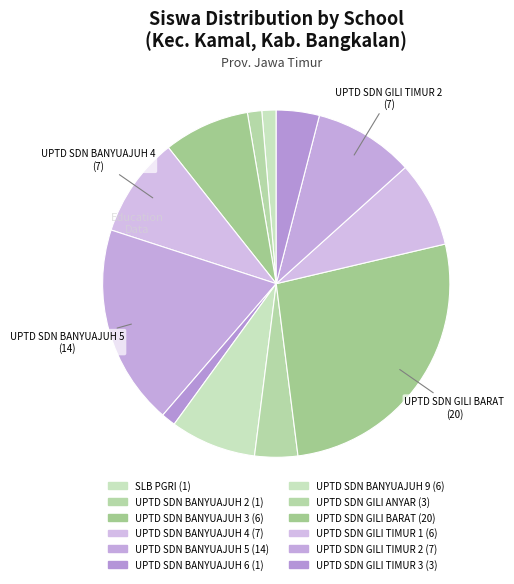

Count the number of slices in the pie.

12